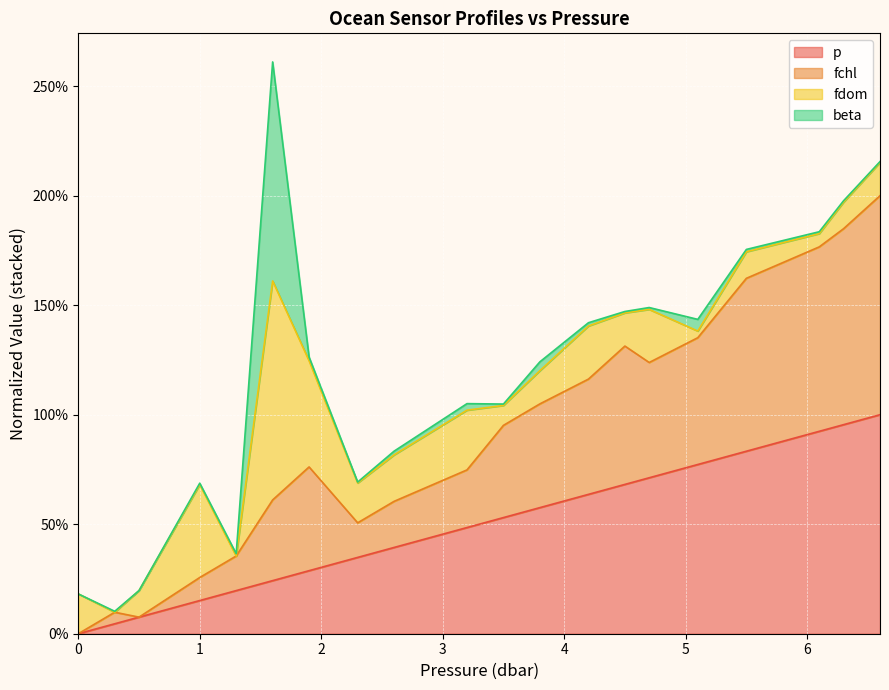

What is the average value of the p series?

49.2